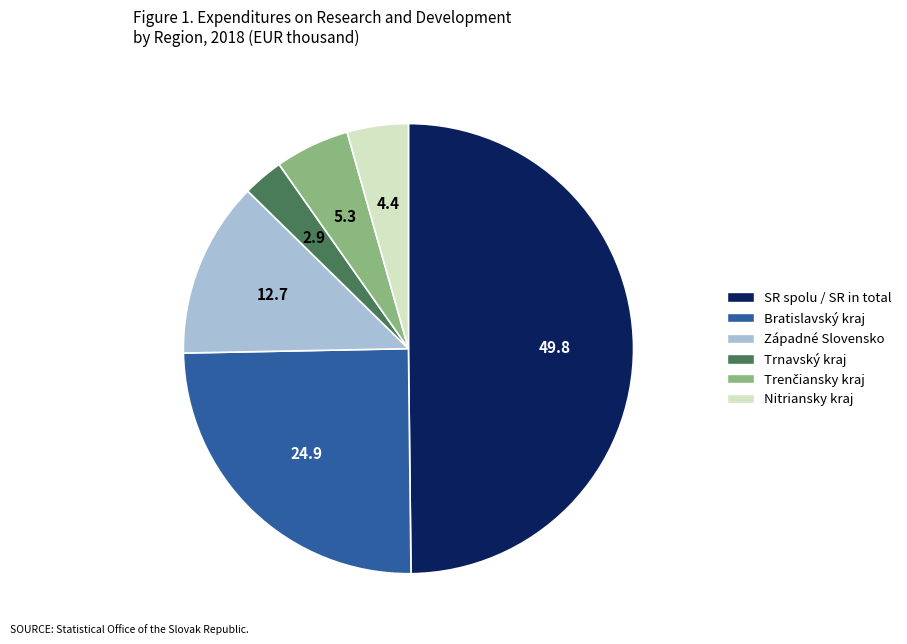

Which has a higher value, Trnavský kraj or Nitriansky kraj?

Nitriansky kraj